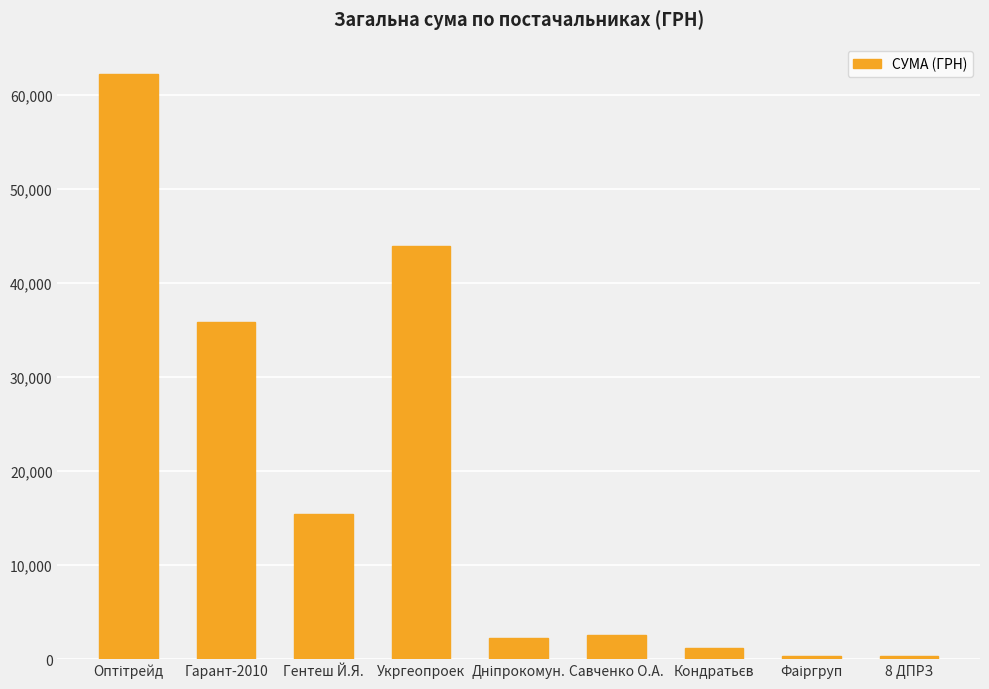

What is the difference between the maximum and minimum values?

61874.8